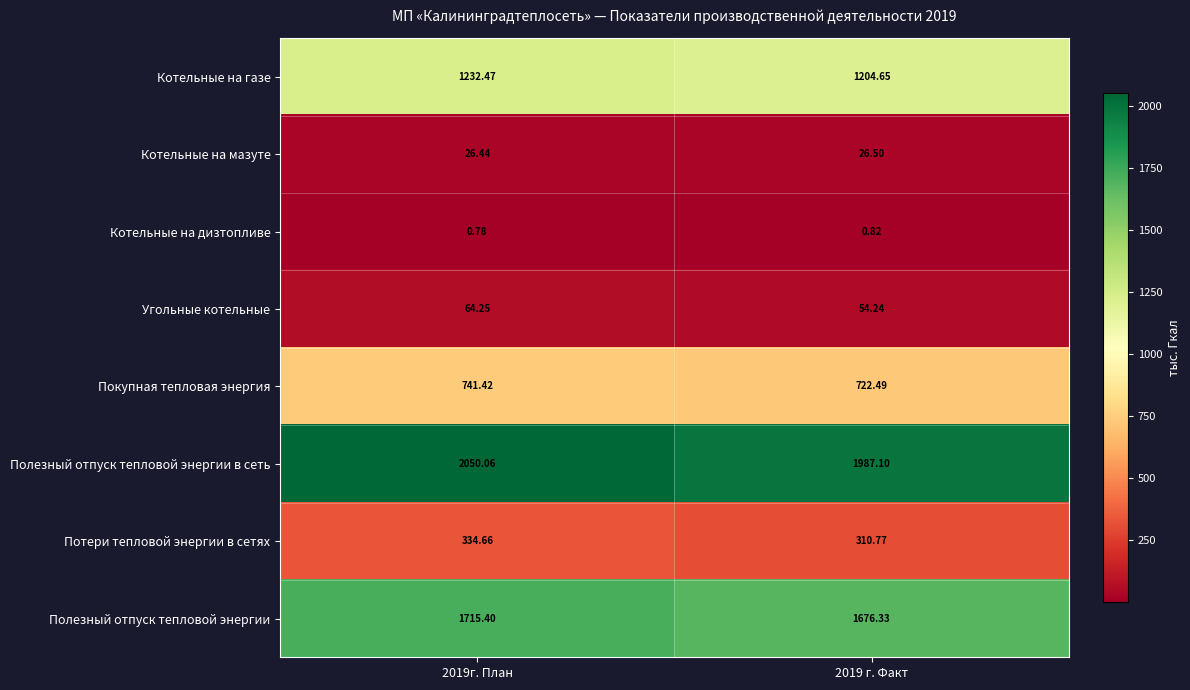

How many categories are shown in the chart?

2